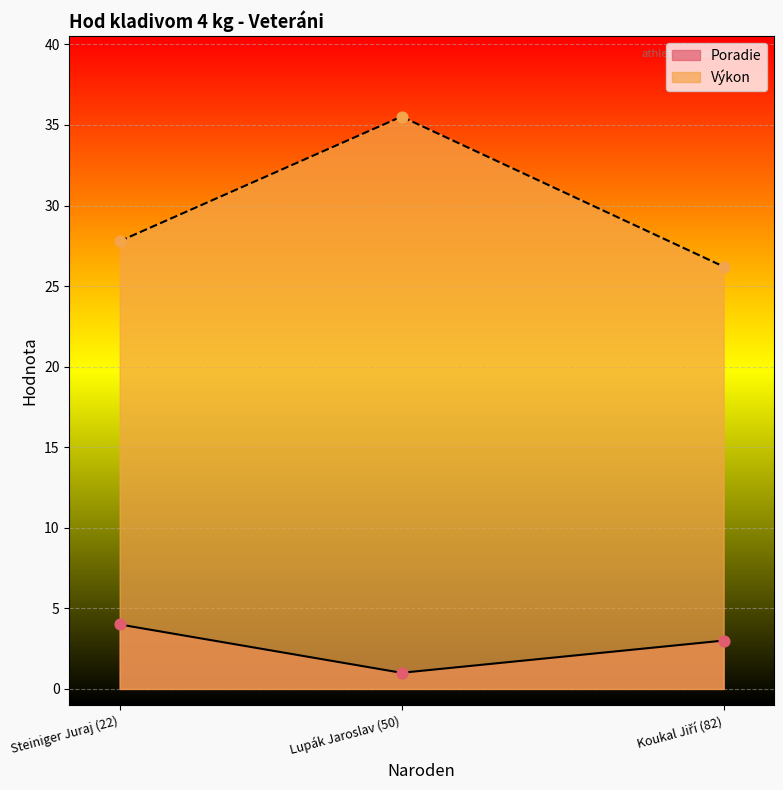

What is the total value across all series at Koukal Jiří (82)?

29.2